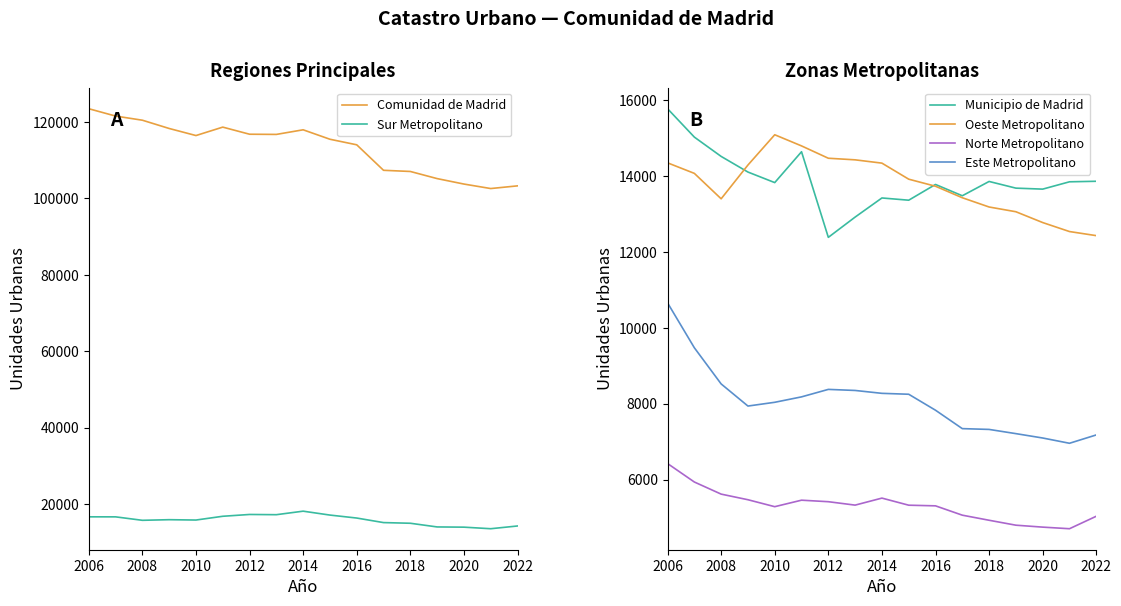

In Municipio de Madrid, how many points are higher than both neighbors (excluding endpoints)?

4